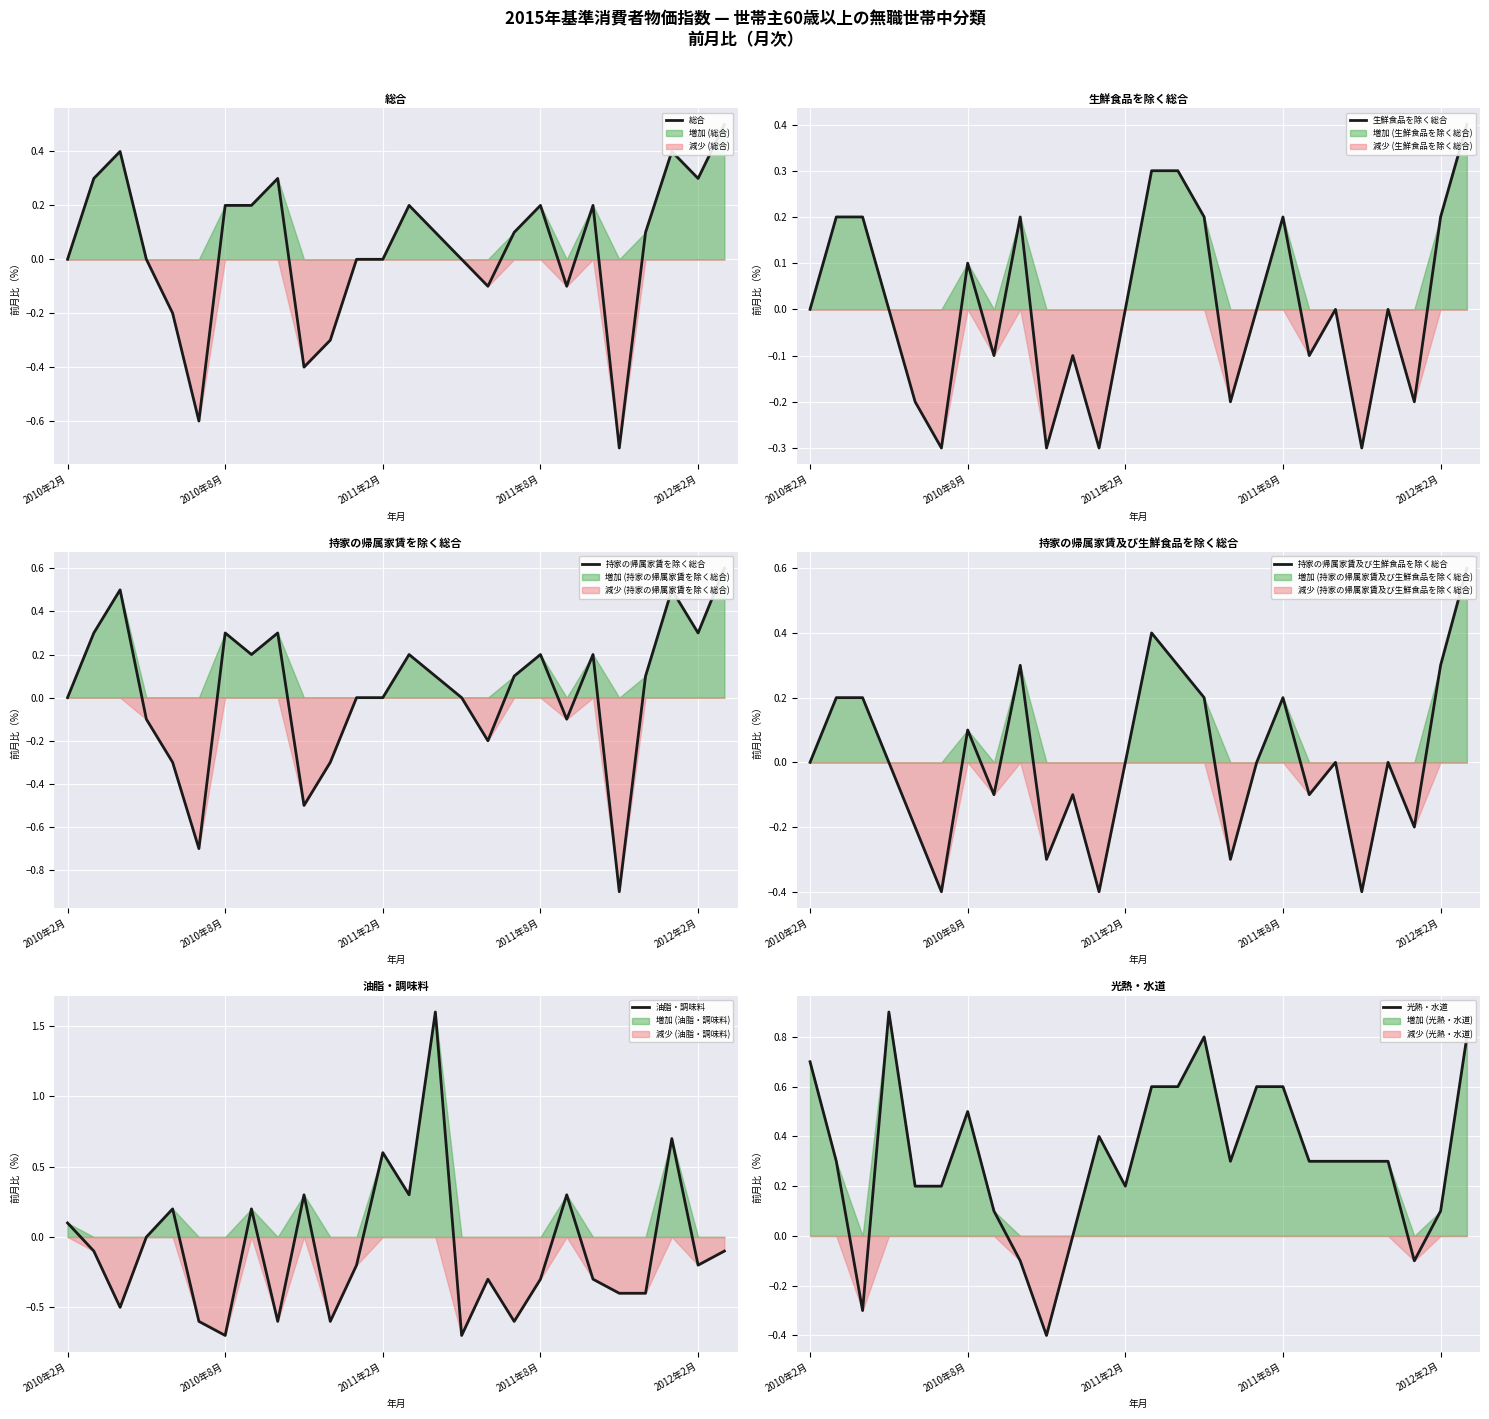

True or false: 持家の帰属家賃及び生鮮食品を除く総合 has a value of -0.4 at 21.

True